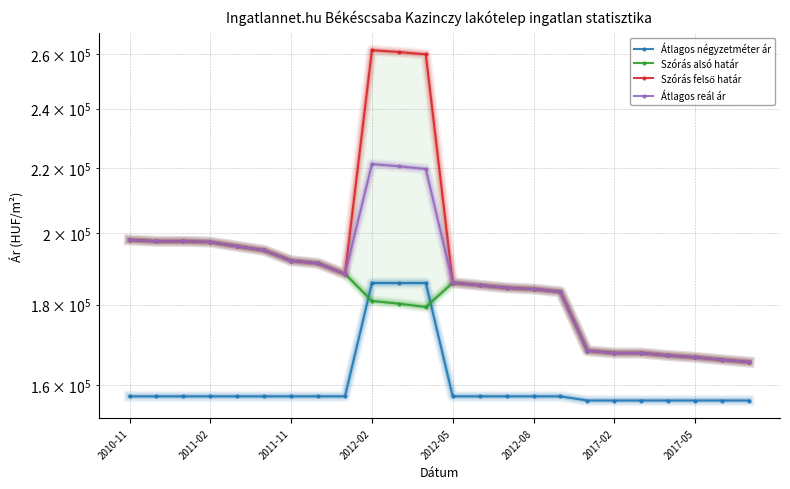

What are all the series names shown in the legend?

Átlagos négyzetméter ár, Szórás alsó határ, Szórás felső határ, Átlagos reál ár